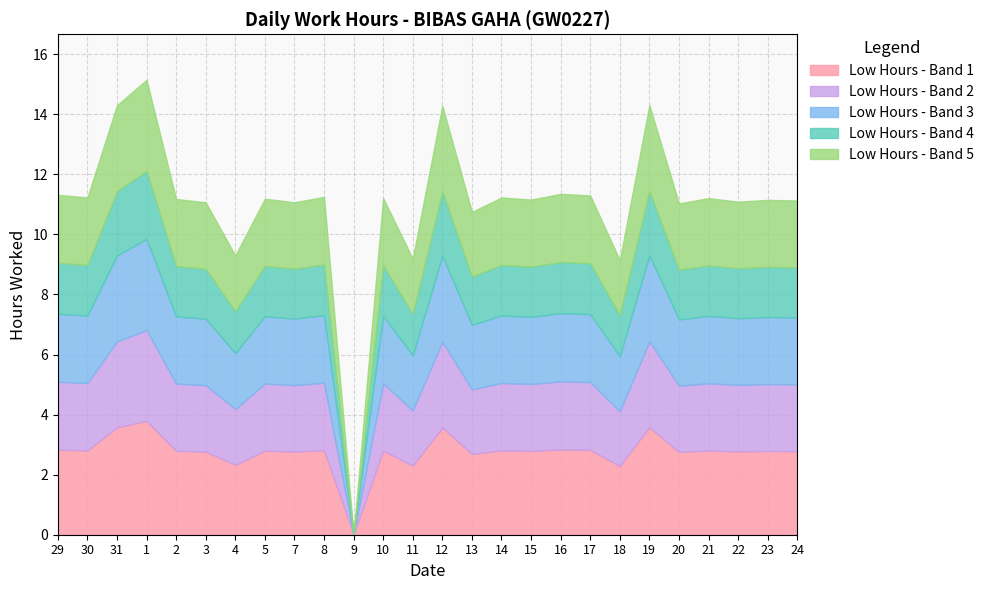

Reading left to right, what are all the values shown in this chart?

29=11.3	30=11.2	31=14.3	1=15.2	2=11.2	3=11.1	4=9.3	5=11.2	7=11.1	8=11.2	9=0.0	10=11.2	11=9.2	12=14.3	13=10.8	14=11.2	15=11.2	16=11.3	17=11.3	18=9.1	19=14.3	20=11.0	21=11.2	22=11.1	23=11.2	24=11.1